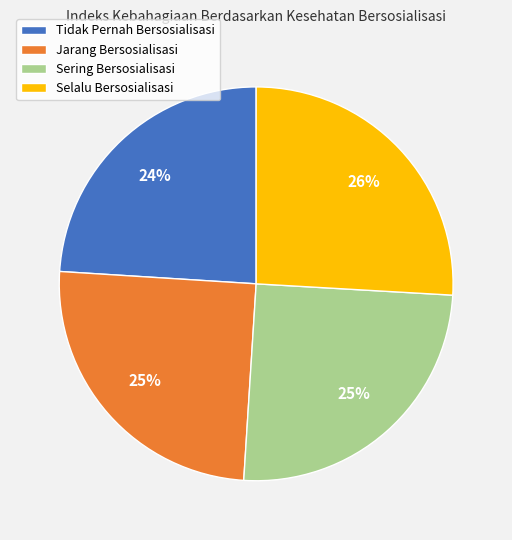

Does any single category account for the majority?

No